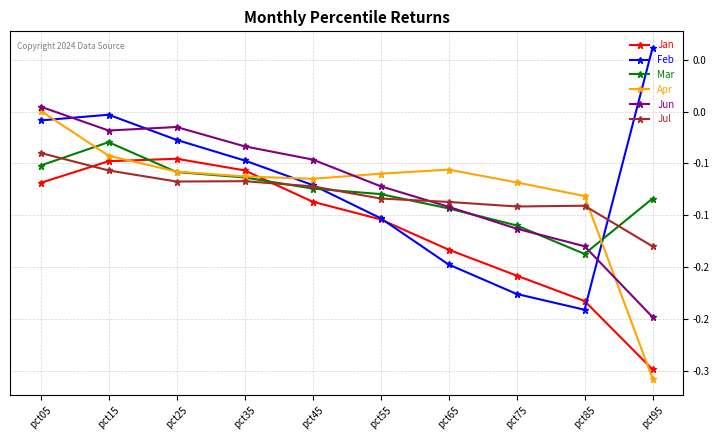

Rank the series at pct95 from highest to lowest value.

Feb, Mar, Jul, Jun, Jan, Apr